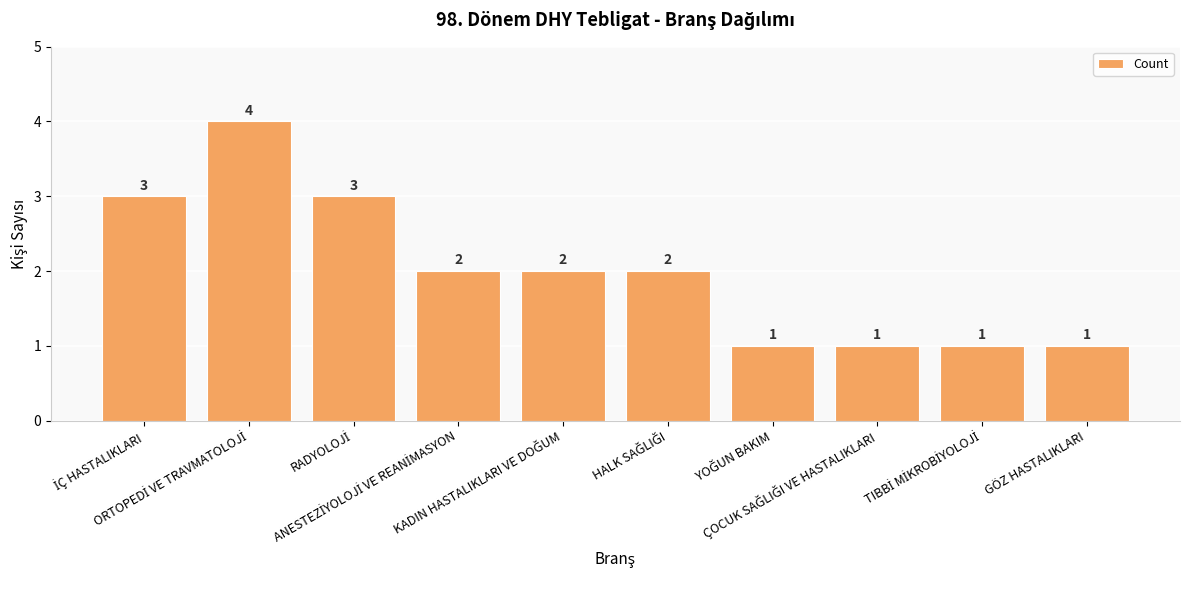

What is the sum of all values?

20